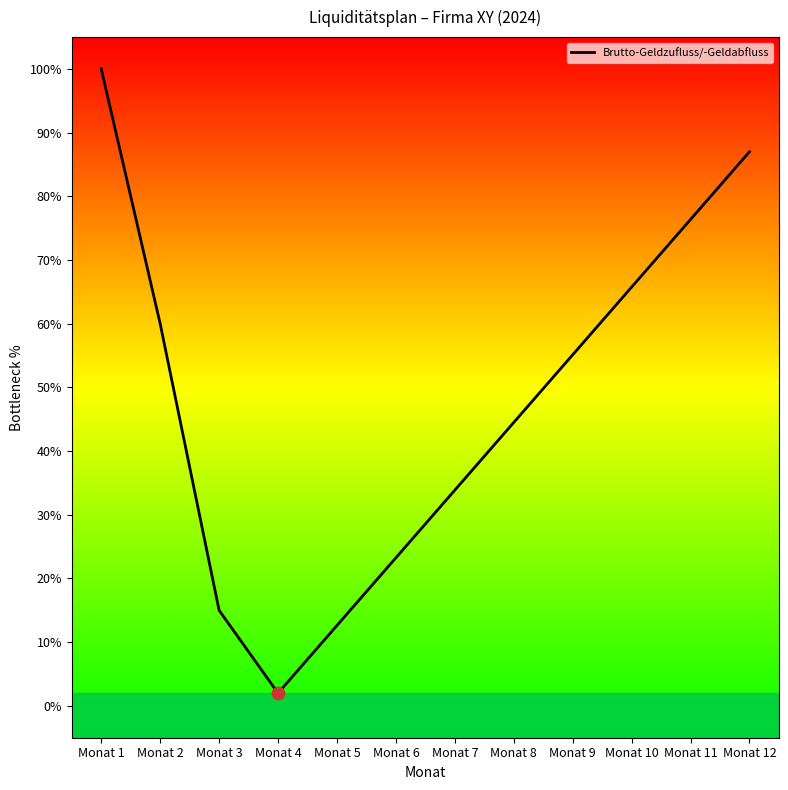

What is the change in value from Monat 6 to Monat 12?

+63.8